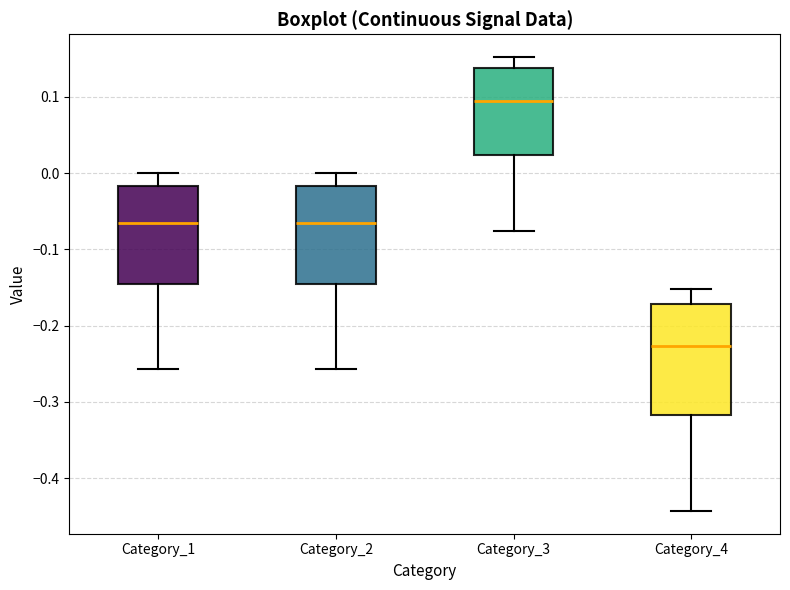

Which box's median line is the lowest?

Category_4